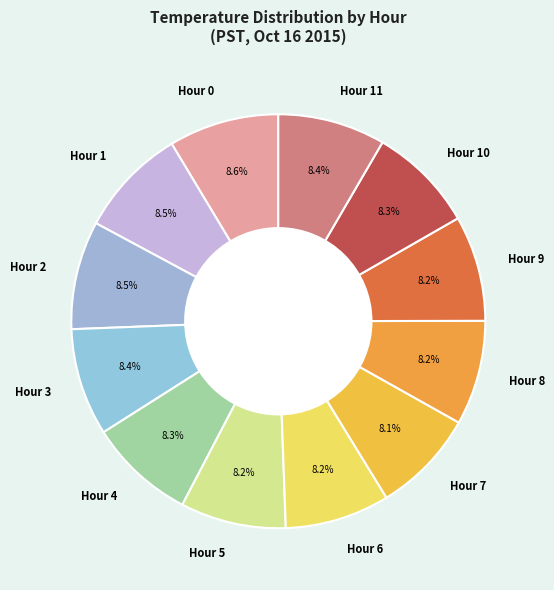

Is Hour 1 the majority of the pie?

No